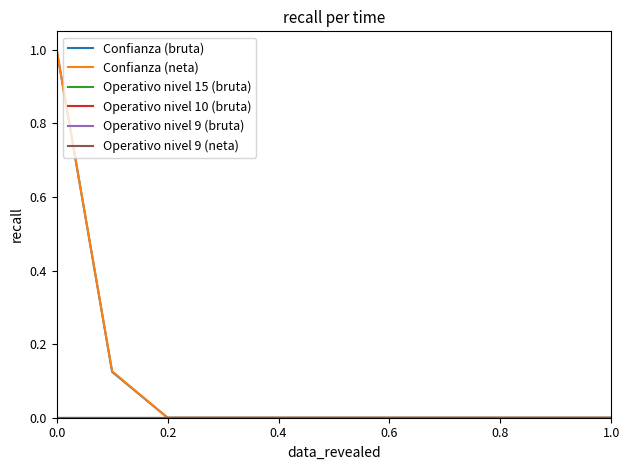

Does the chart display data point markers on the line(s)?

No